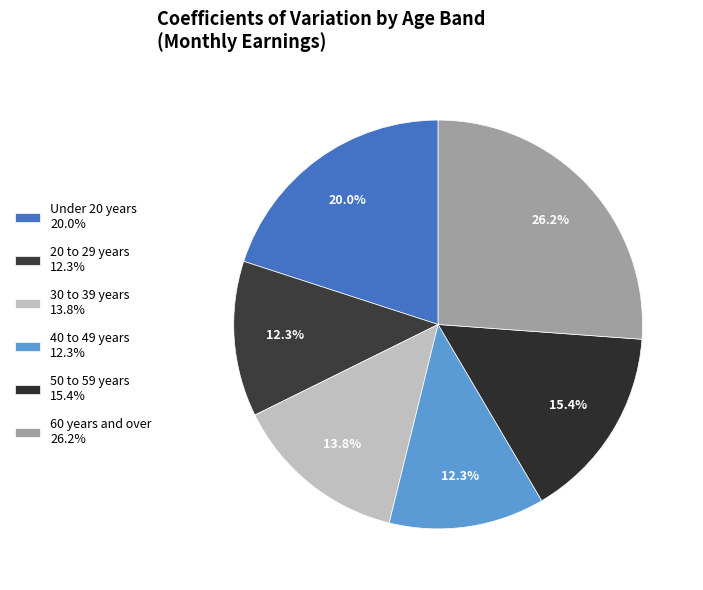

Between 60 years and over and 20 to 29 years, which is larger?

60 years and over